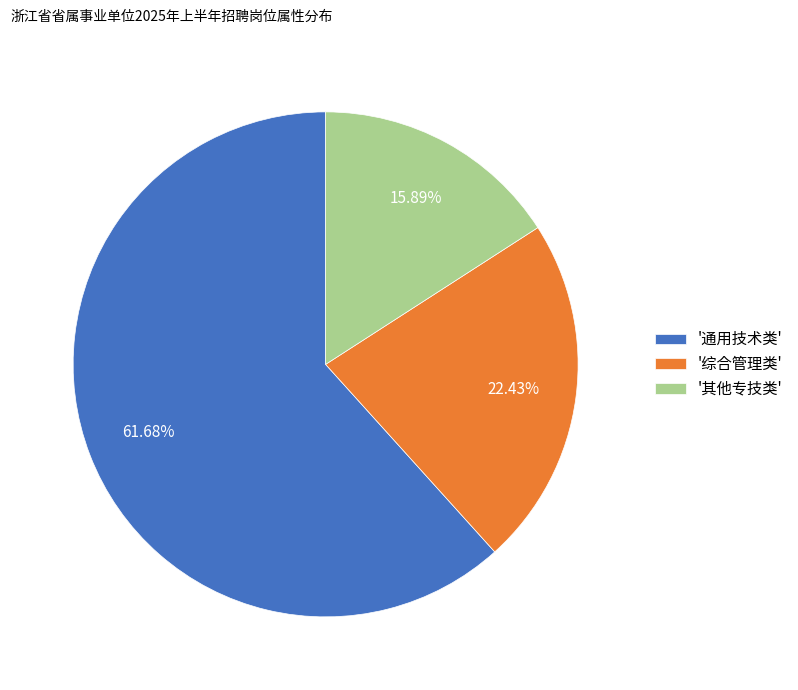

Which has a higher value, '其他专技类' or '综合管理类'?

'综合管理类'